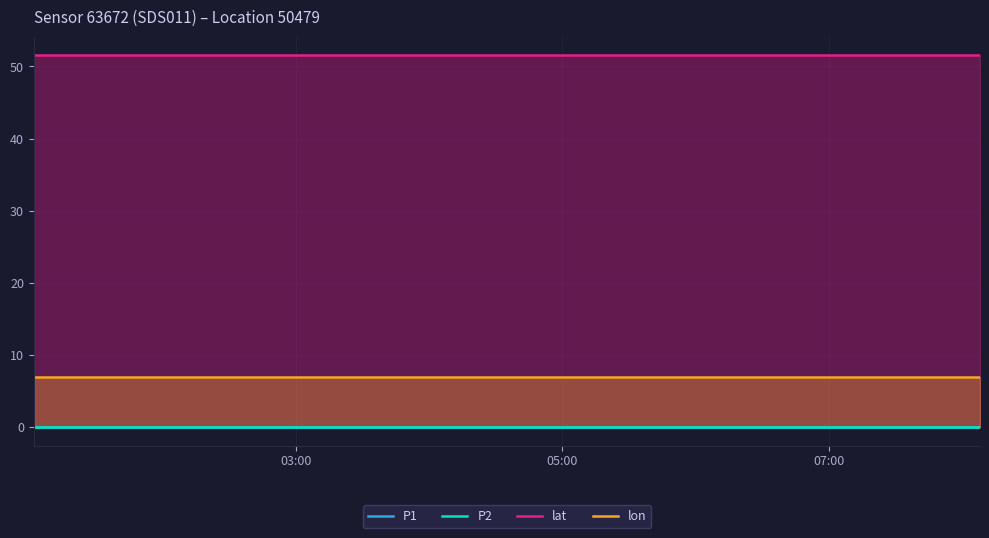

Which series has the largest range (max minus min)?

P1